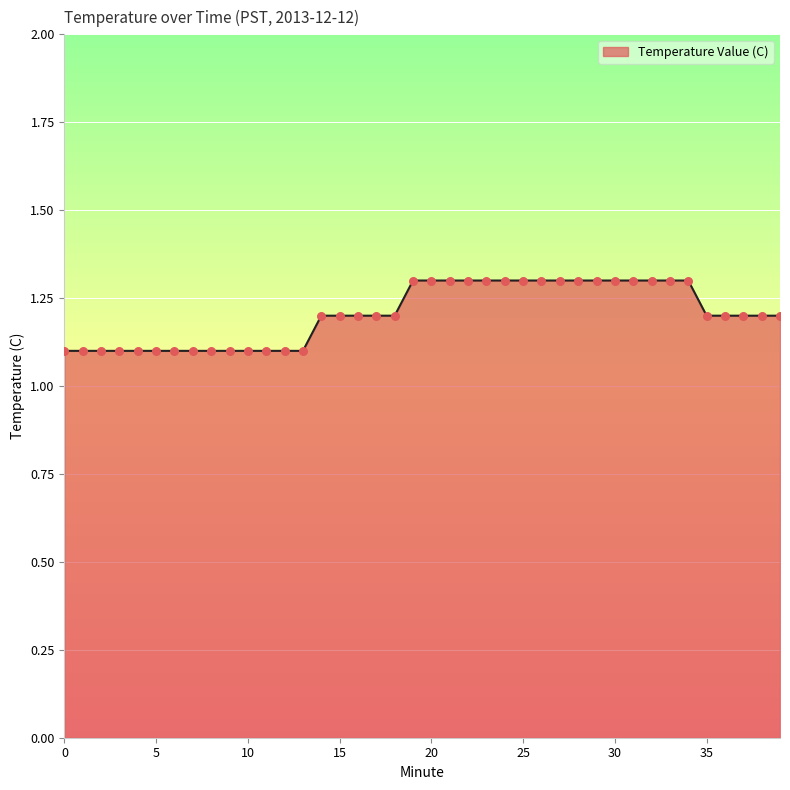

What is the minimum value shown in the chart?

1.1